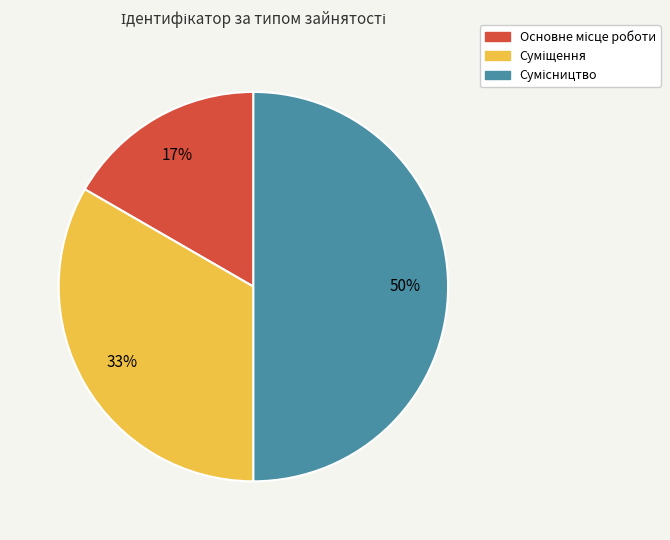

To the nearest percent, what is the average slice percentage?

33%